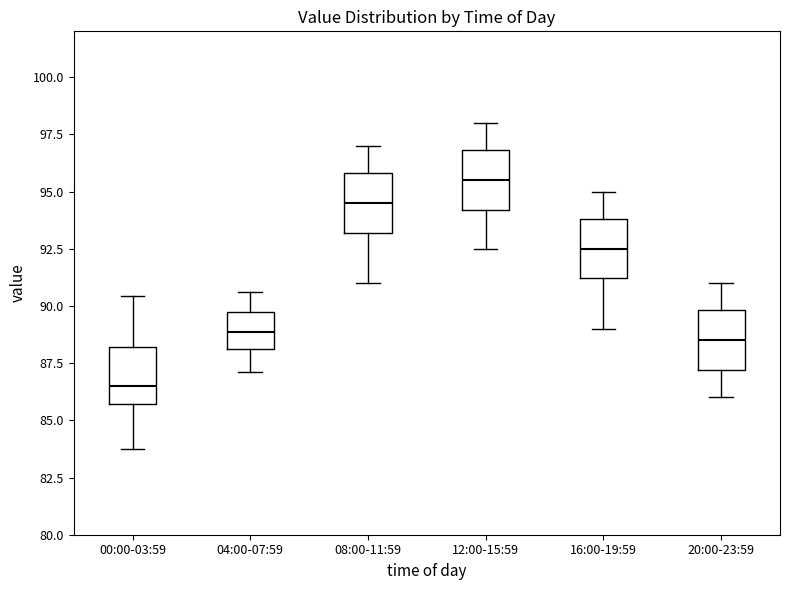

Which box has the highest median line?

12:00-15:59